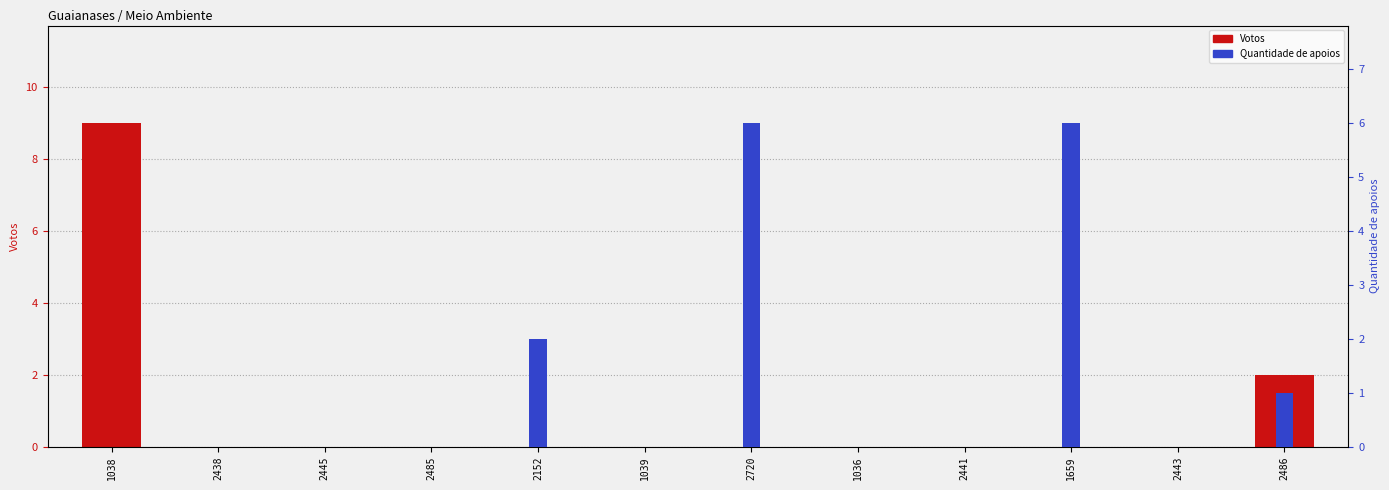

At which category is the sum across all series the highest?

1038